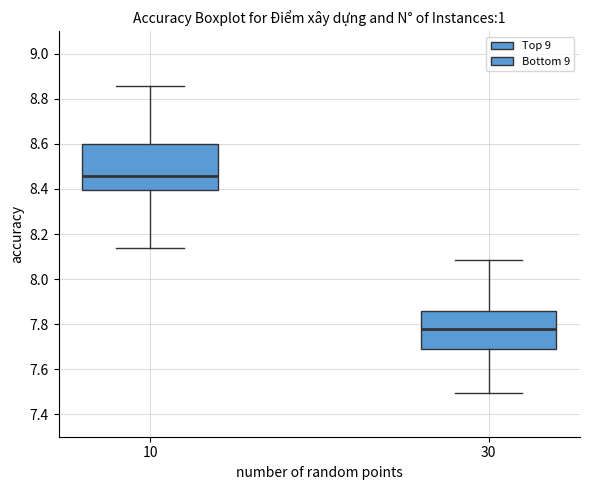

Where does the upper whisker of the box at x = 30 end on the y-axis? The values are not printed on the chart, so give them approximately, as read against the axis.

8.08